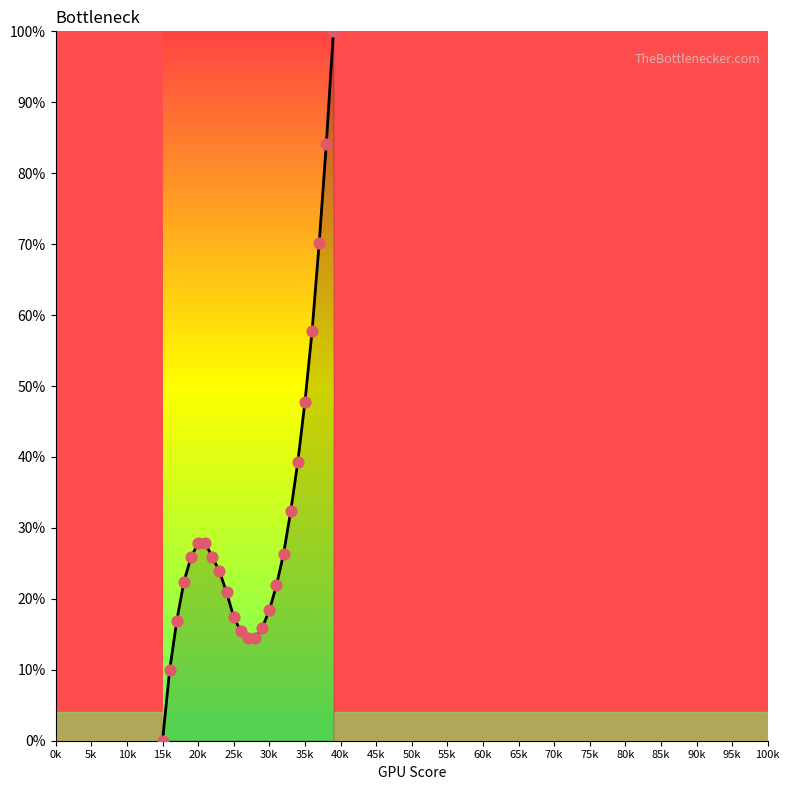

Is this an area chart (filled region under the line)?

Yes